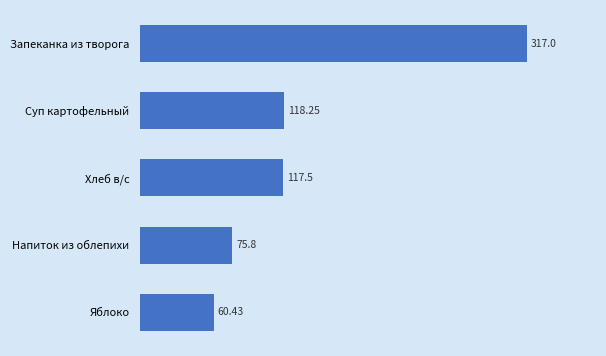

What is the difference between the values at Запеканка из творога and Хлеб в/с?

199.5